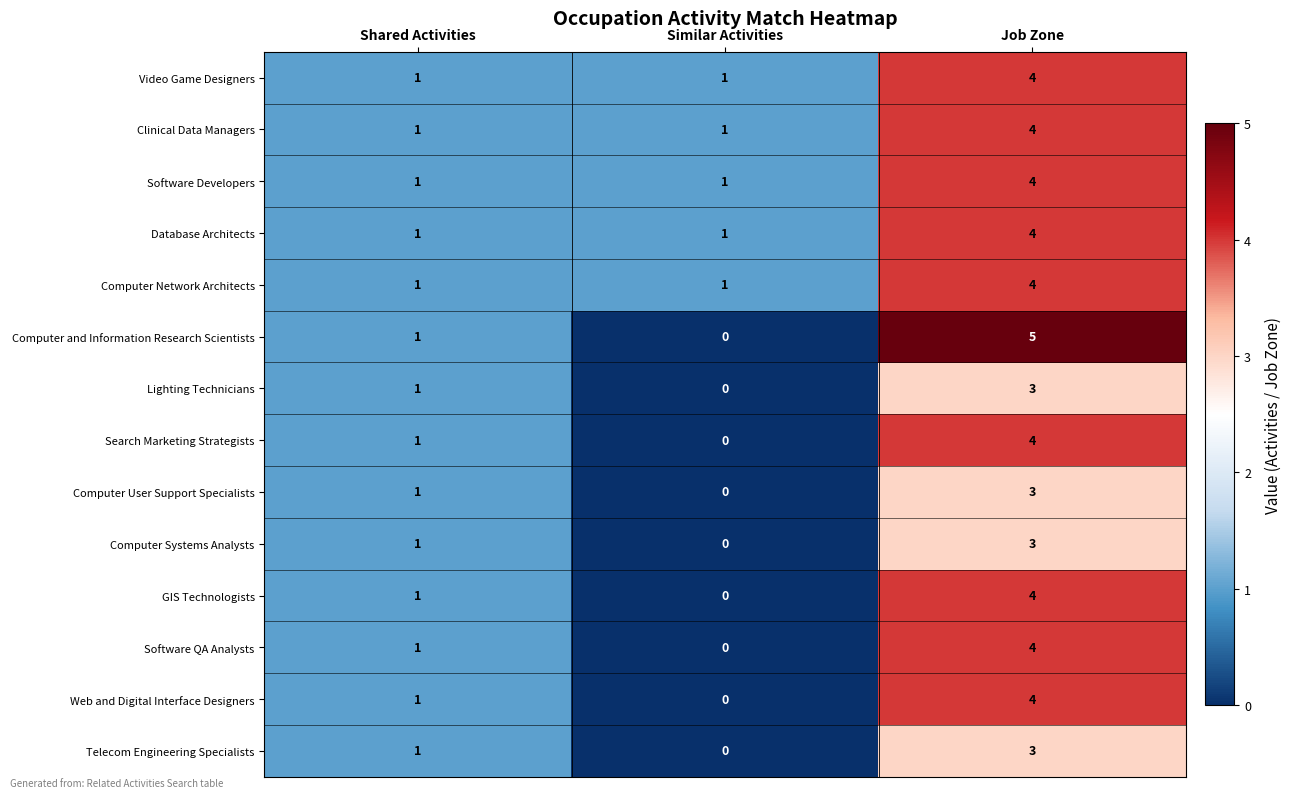

What is the highest value of the Clinical Data Managers series?

4